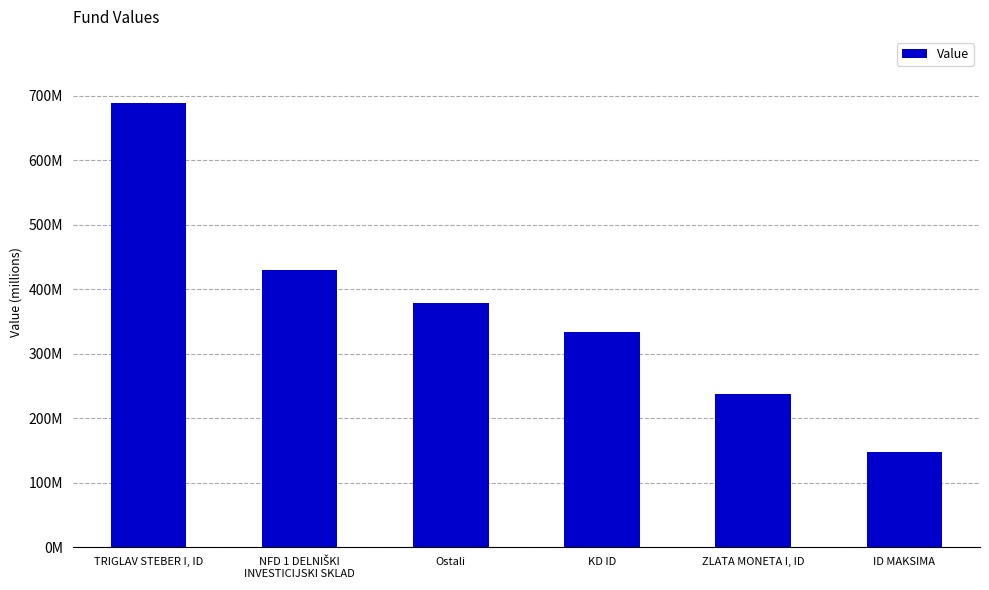

Are the bars grouped side by side (vs. stacked)?

No